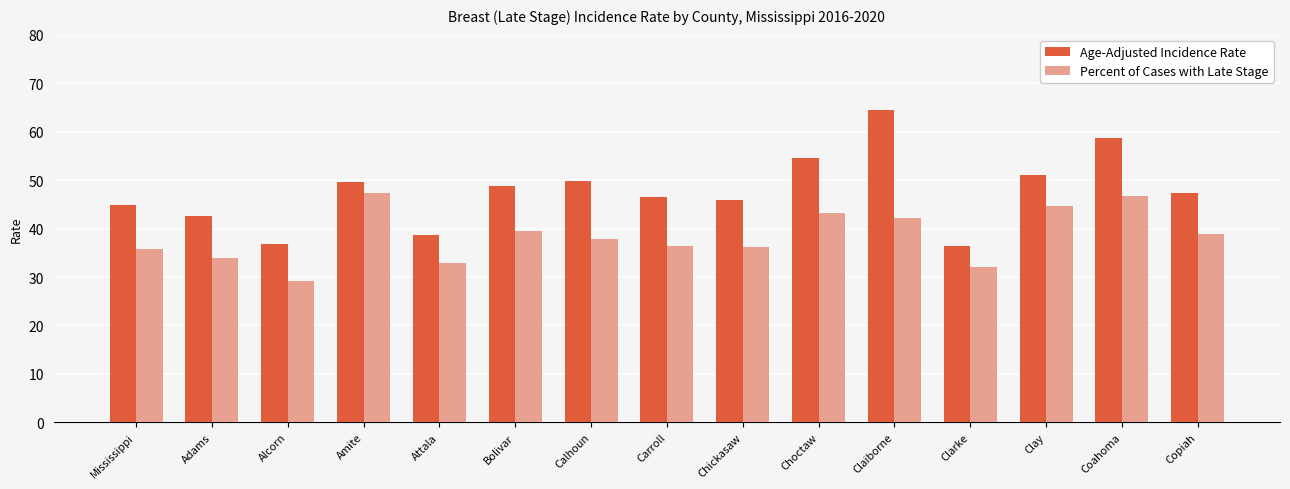

What is the difference between the maximum and minimum values in the Age-Adjusted Incidence Rate series?

28.0